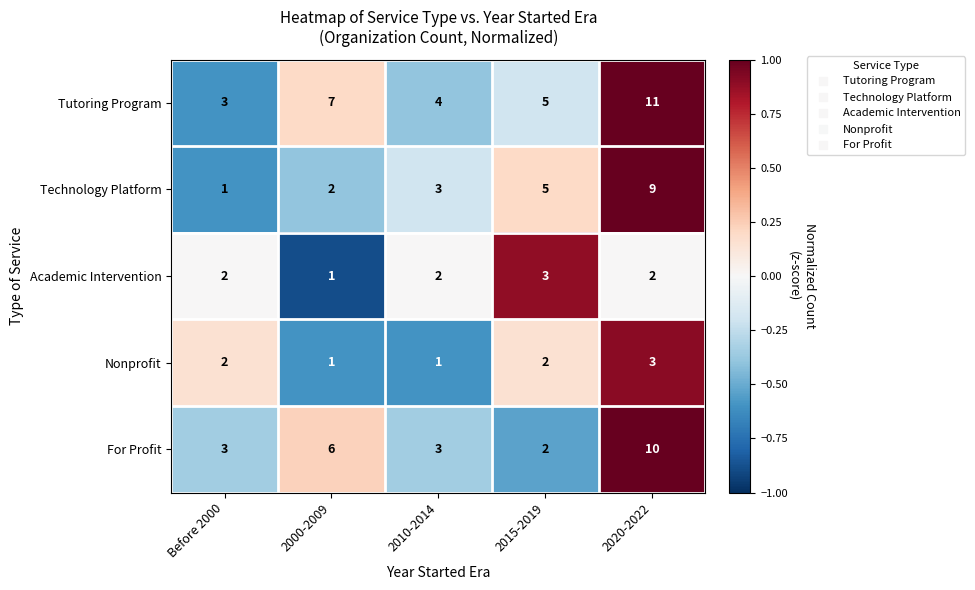

Which series has the largest total across all categories?

Tutoring Program